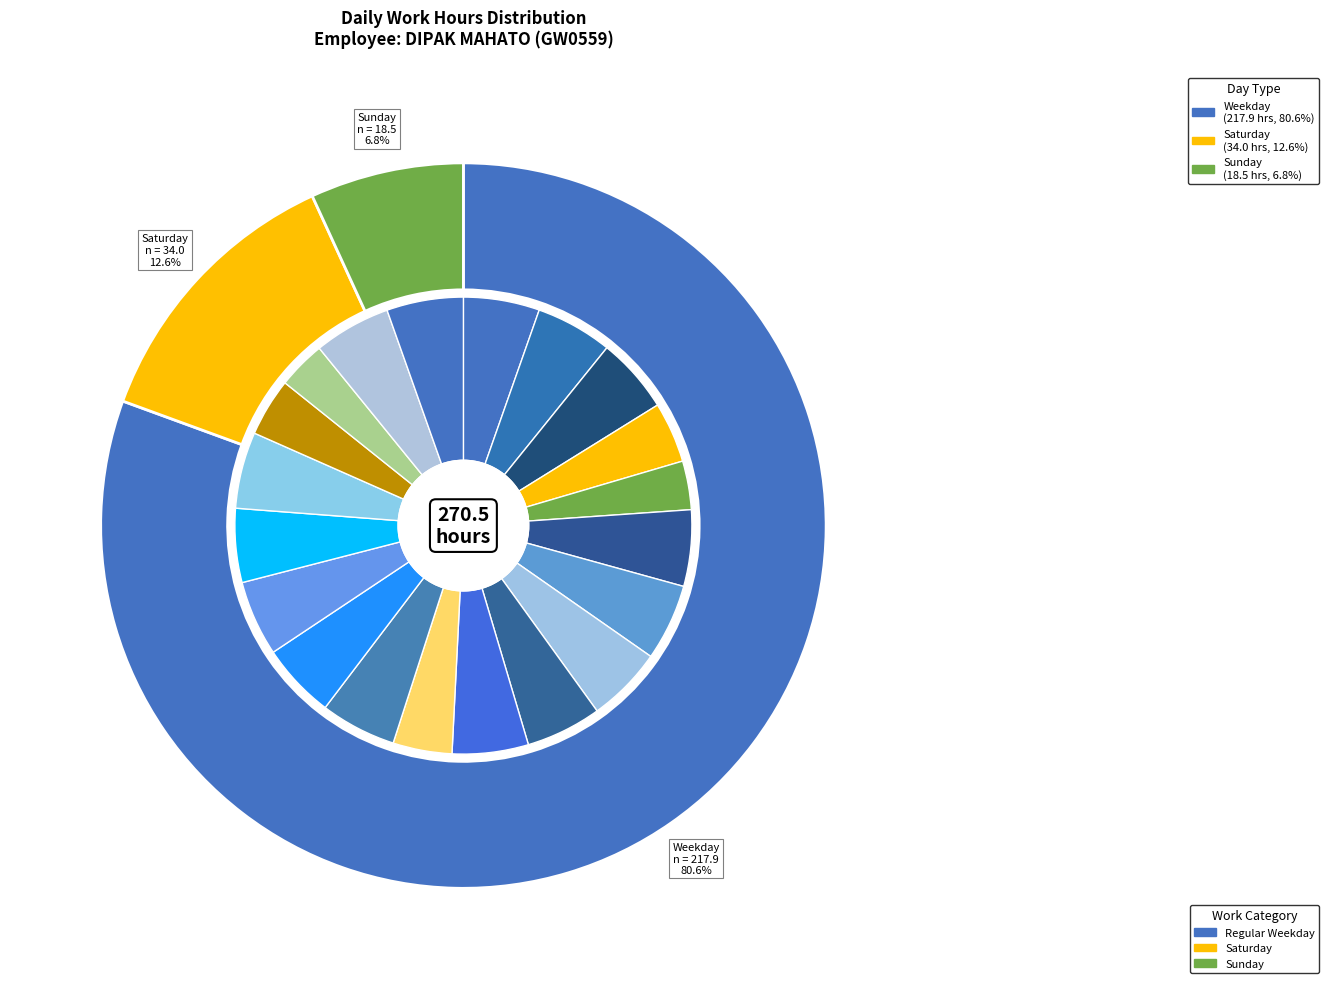

Approximately how many times larger is the value at Wed (16) compared to Thu (3)?

1.0